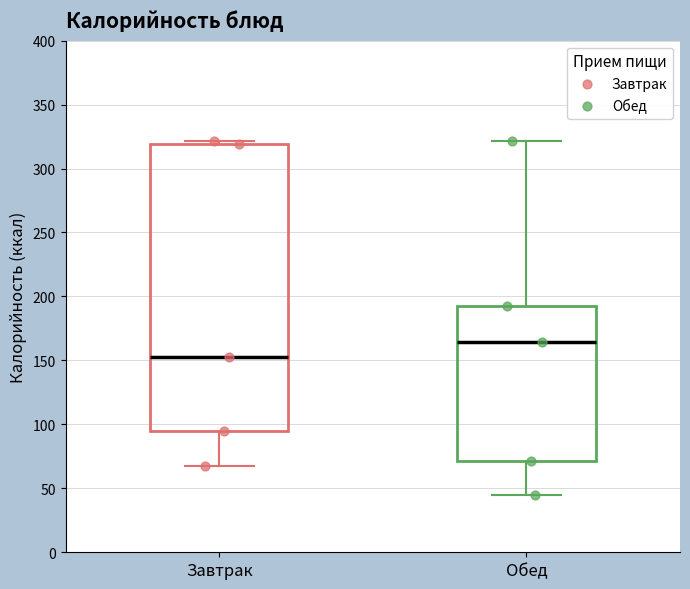

Which box has the highest median line?

Обед